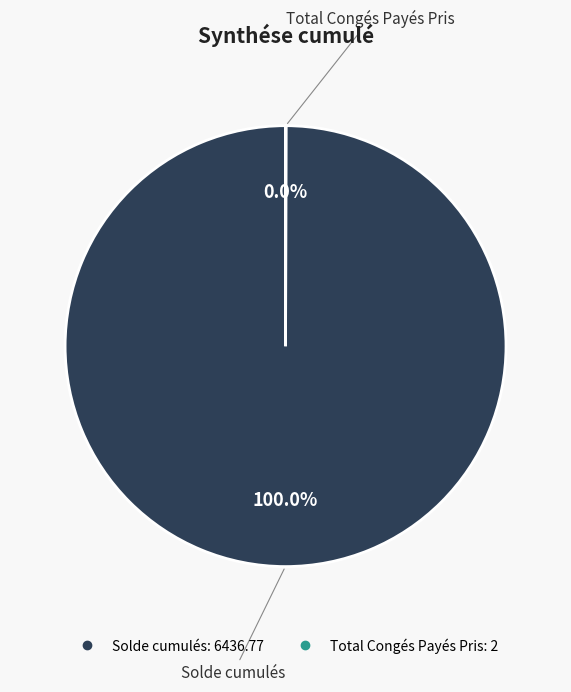

Is Solde cumulés the majority of the pie?

Yes